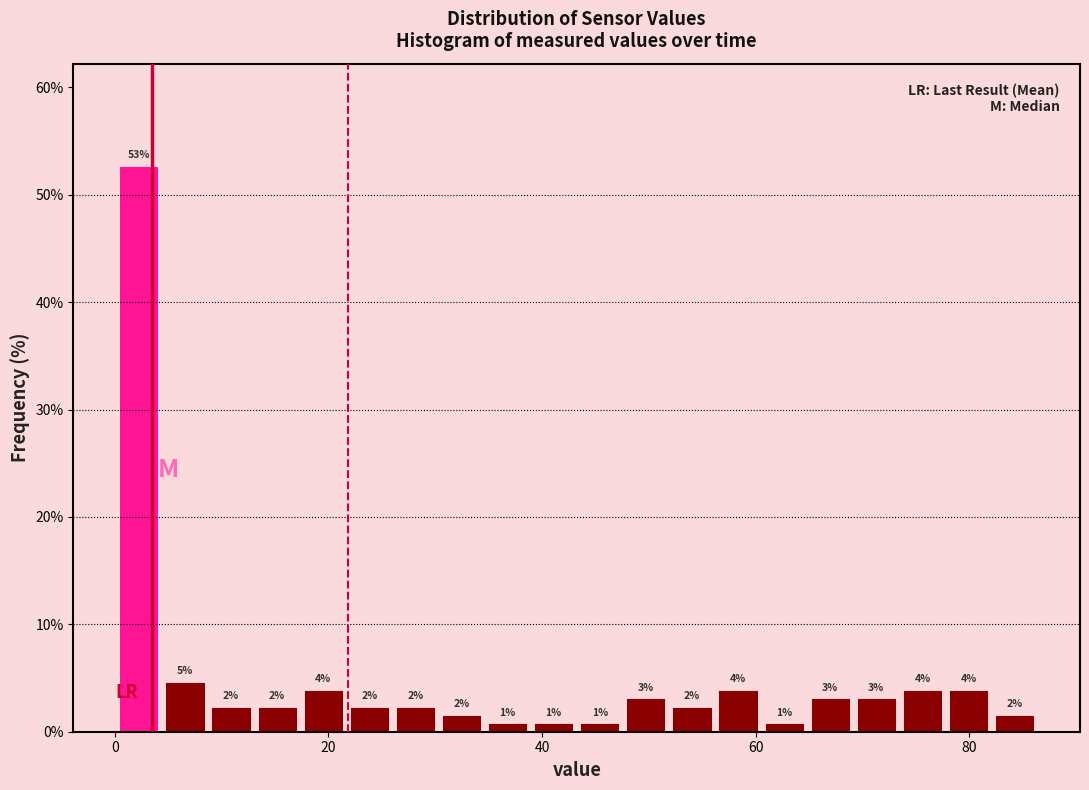

Around what value on the x-axis is the tallest bar? Give the approximate position of its centre, as read against the axis.

2